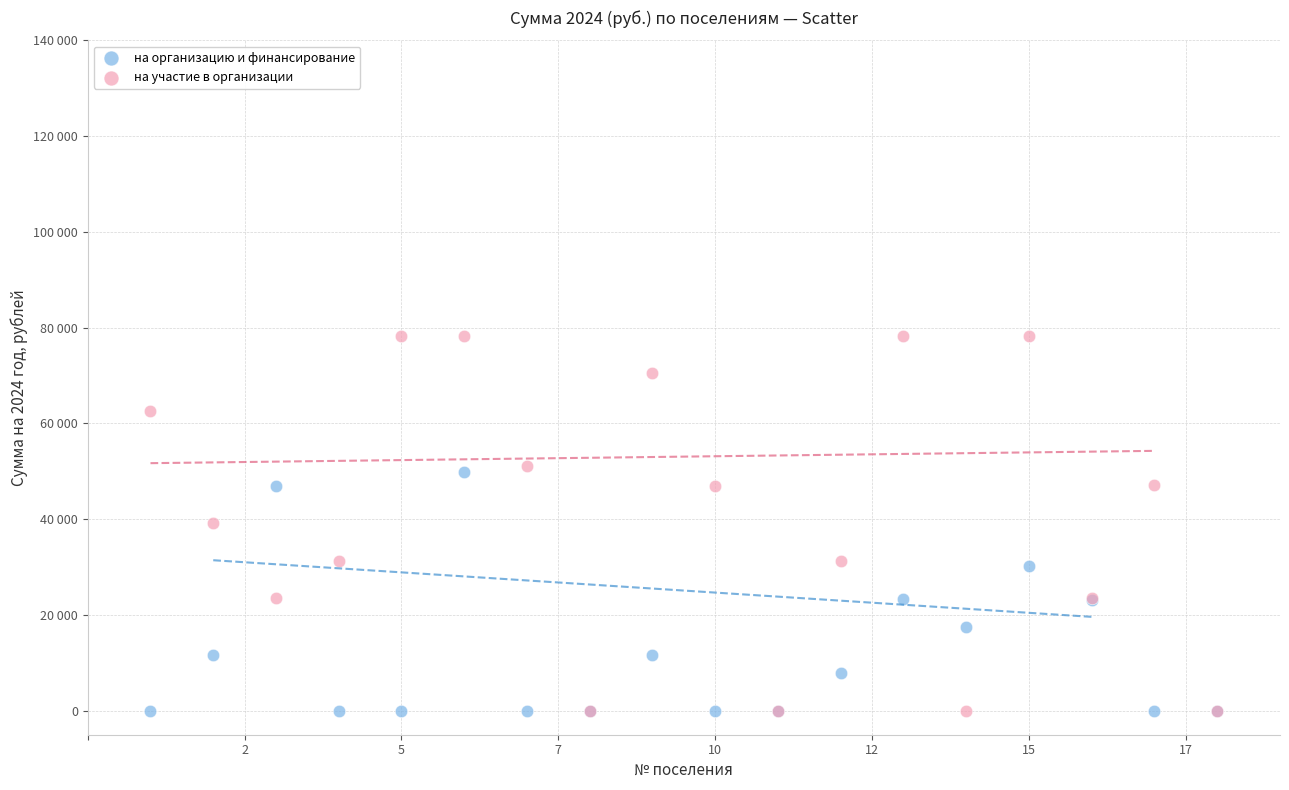

What are all the series names shown in the legend?

на организацию и финансирование, на участие в организации